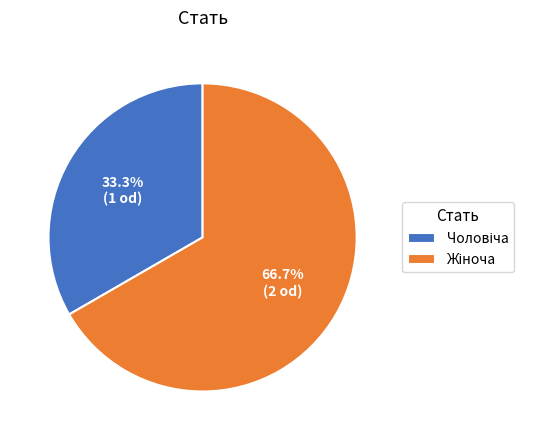

Count the number of slices in the pie.

2